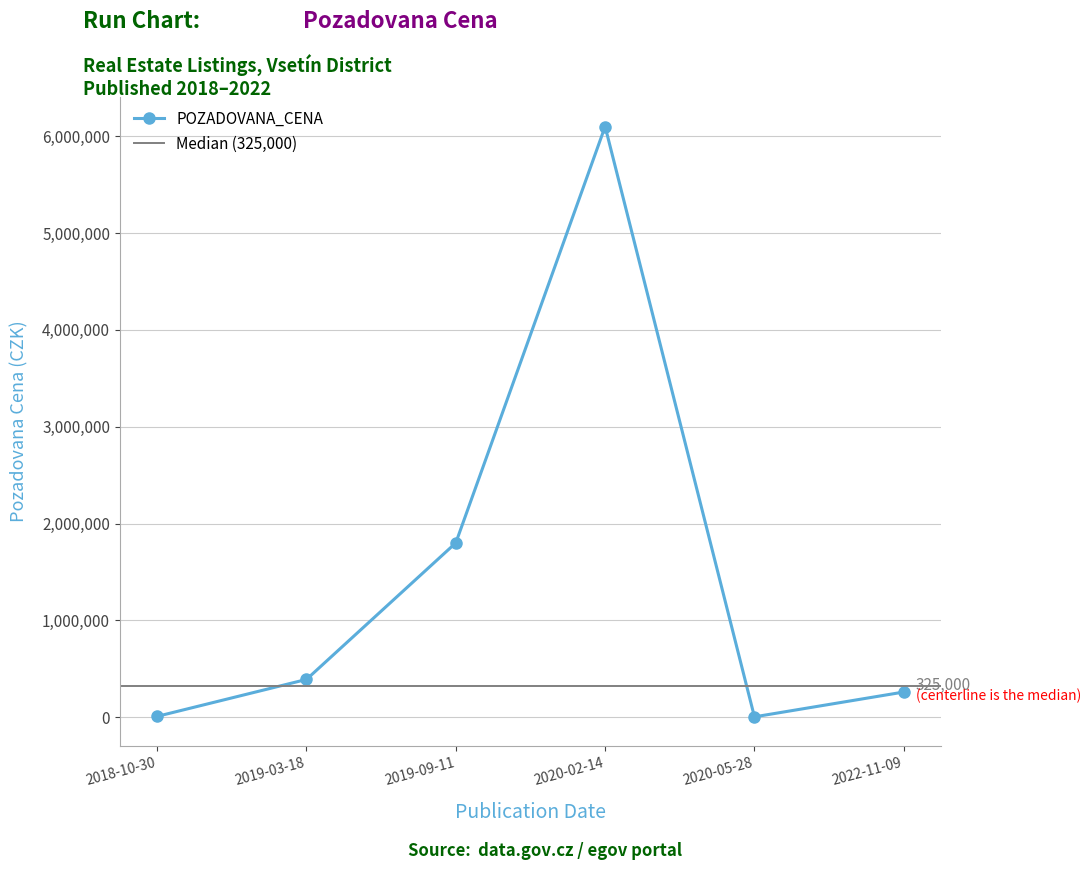

At which category does POZADOVANA_CENA reach its first local valley?

2020-05-28